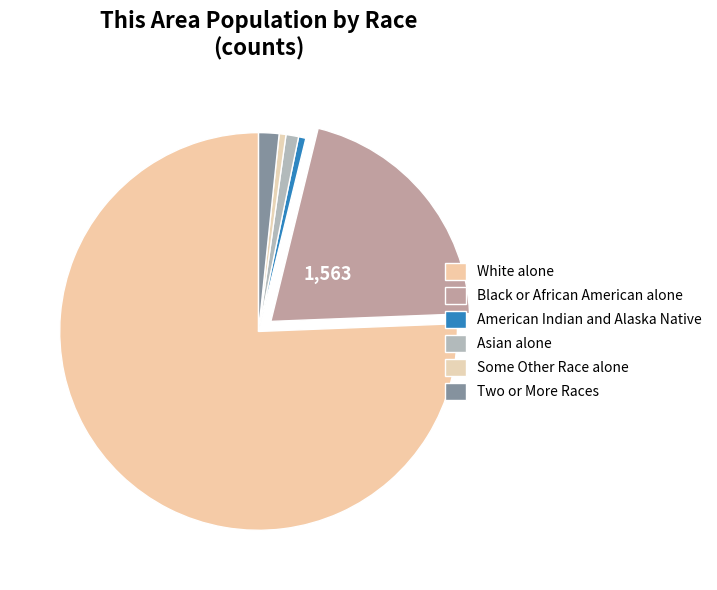

Combined, do White alone and Some Other Race alone account for over 50%?

Yes